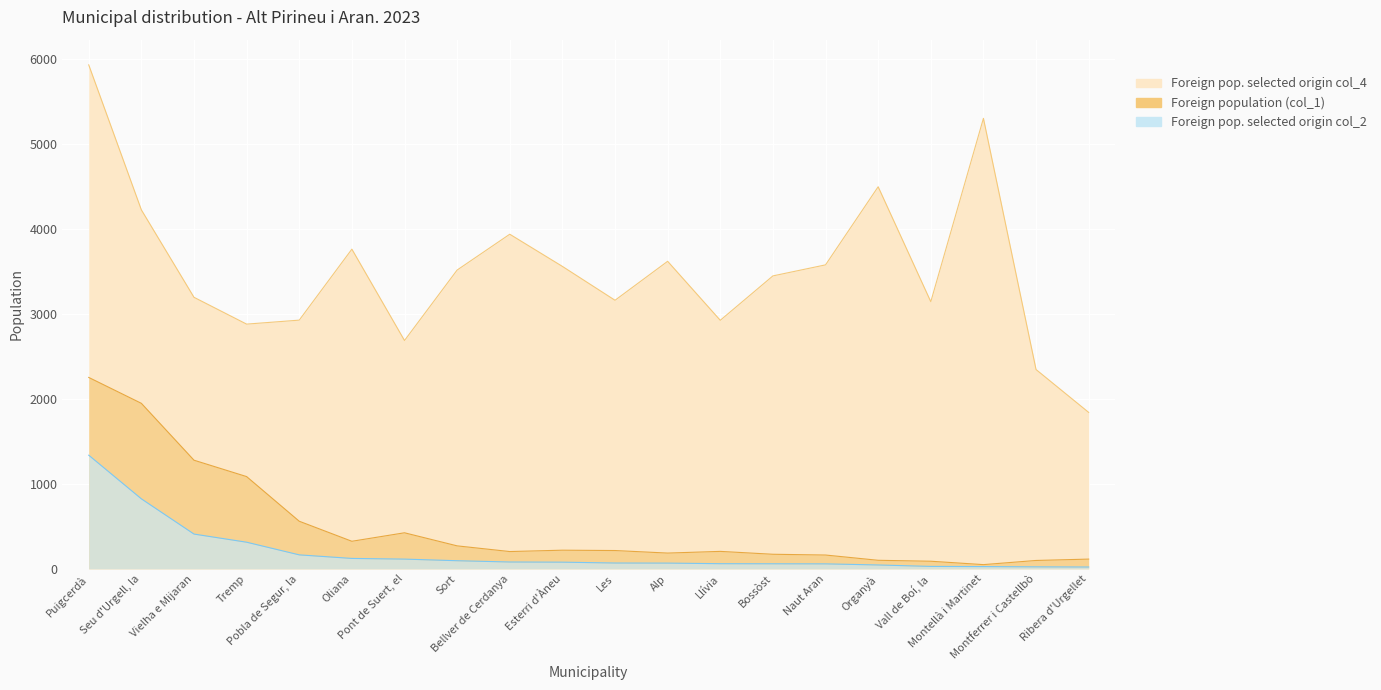

Reading right to left, extract all data points from this chart.

Foreign population (col_1): 114	98	49	89	100	162	171	205	185	215	219	203	270	424	324	560	1086	1279	1949	2254
Foreign pop. selected origin col_2: 21	23	26	28	45	58	59	60	67	68	78	80	95	114	122	164	313	409	824	1338
Foreign pop. selected origin col_4: 1842	2347	5306	3146	4500	3580	3450	2927	3622	3163	3562	3941	3519	2689	3765	2929	2882	3198	4228	5936